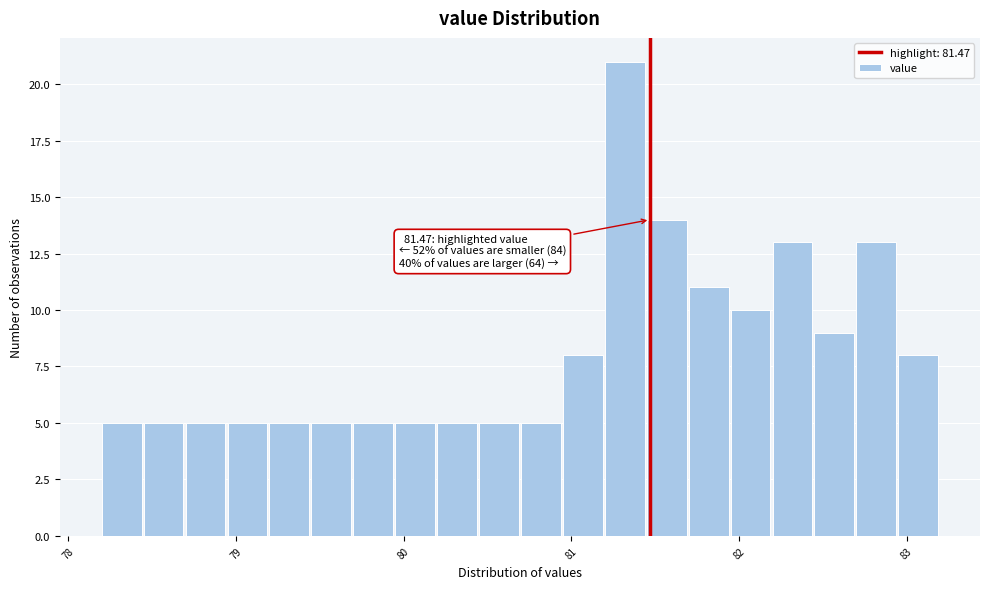

Read against the x-axis, roughly where is the centre of the tallest bar?

81.3